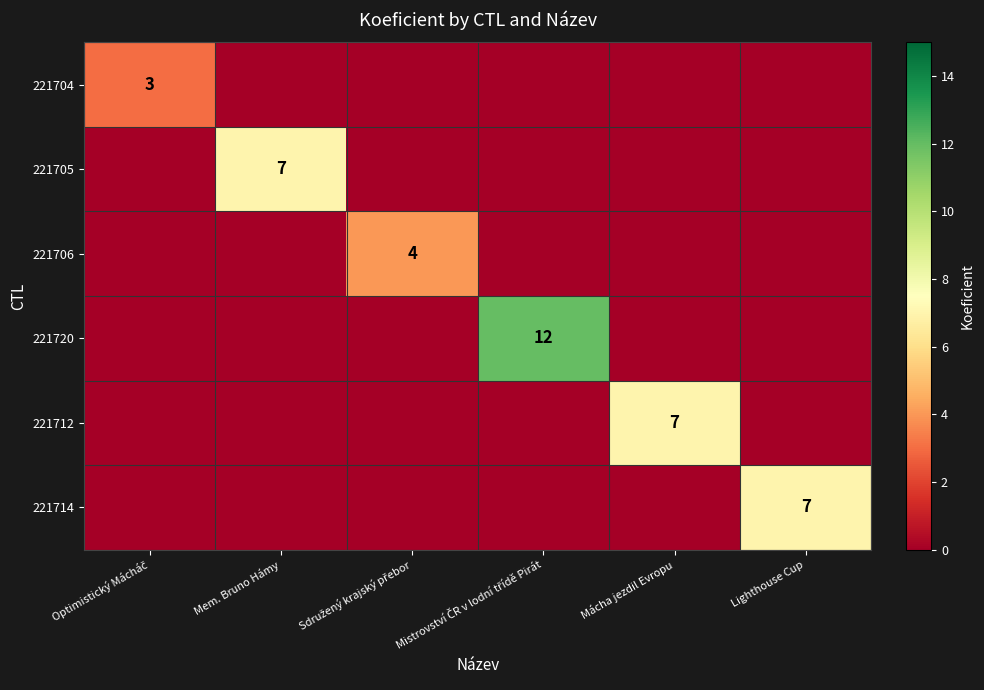

Which series has the widest spread of values?

221720